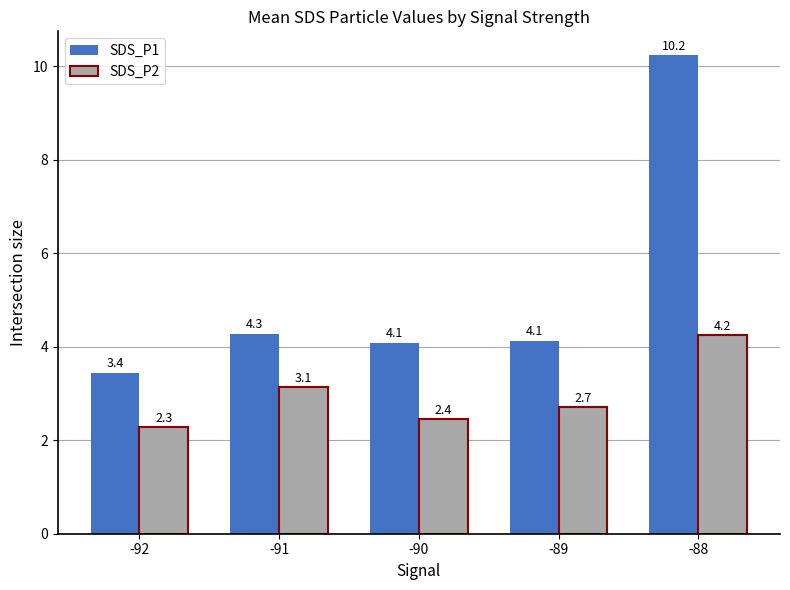

What is the value of the SDS_P1 bar at the 1st from the left?

3.4